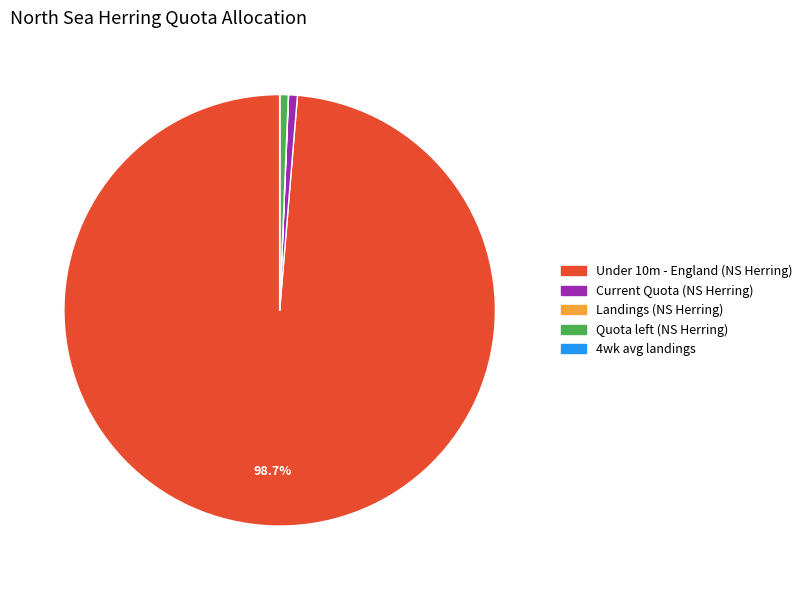

What percentage is NOT represented by Under 10m - England (NS Herring)?

1.3%